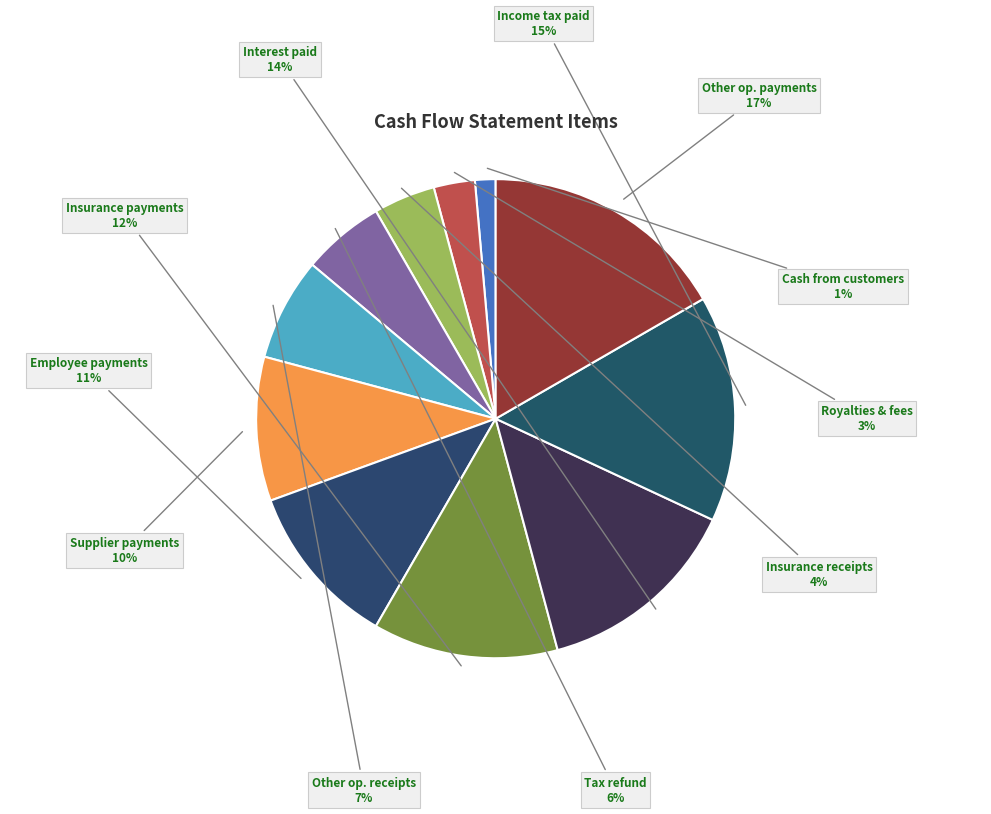

Rank the categories by value from highest to lowest.

Other op. payments, Income tax paid, Interest paid, Insurance payments, Employee payments, Supplier payments, Other op. receipts, Tax refund, Insurance receipts, Royalties & fees, Cash from customers